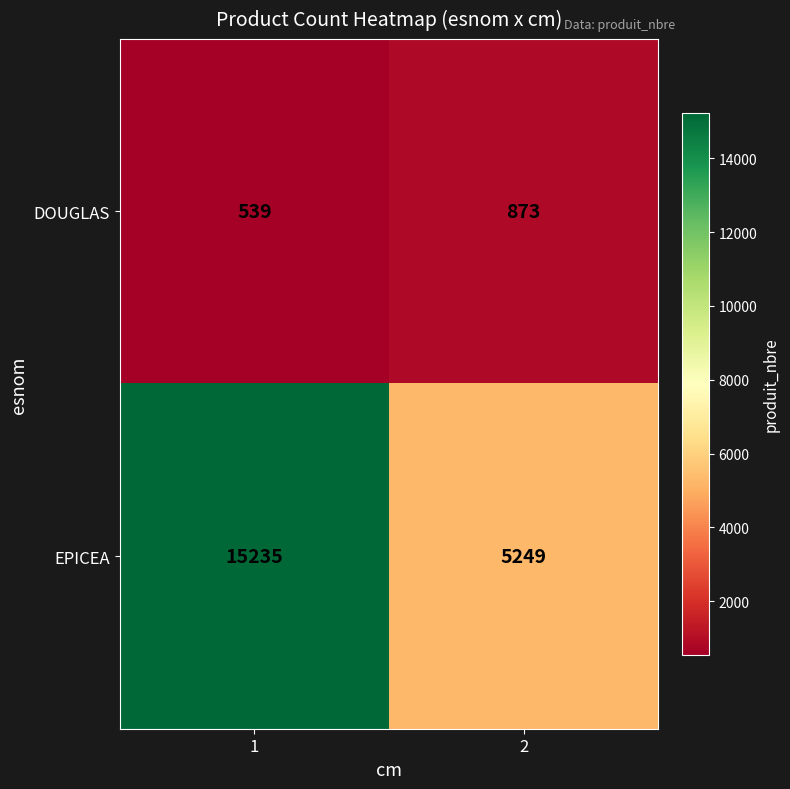

How many data points does each series have?

2